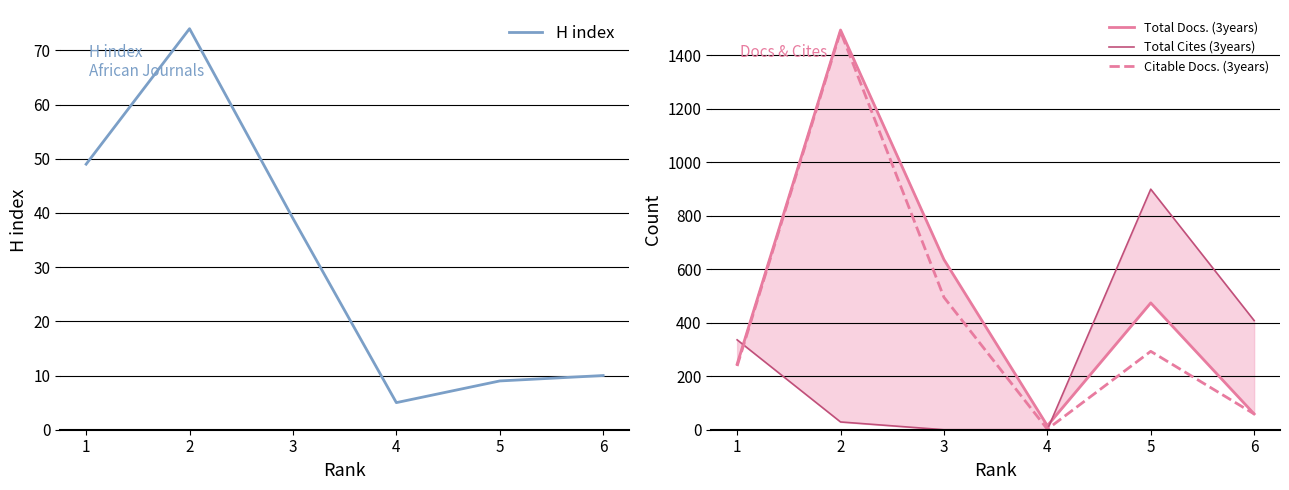

At how many categories does at least one series exceed 243?

5